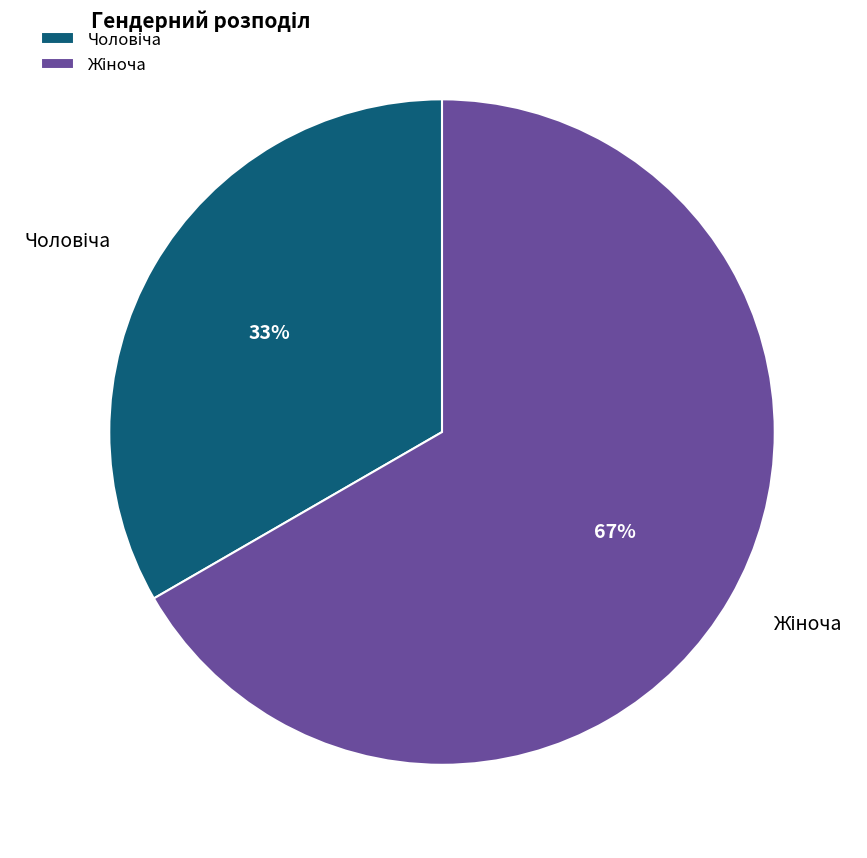

Is there a majority slice in this chart?

Yes